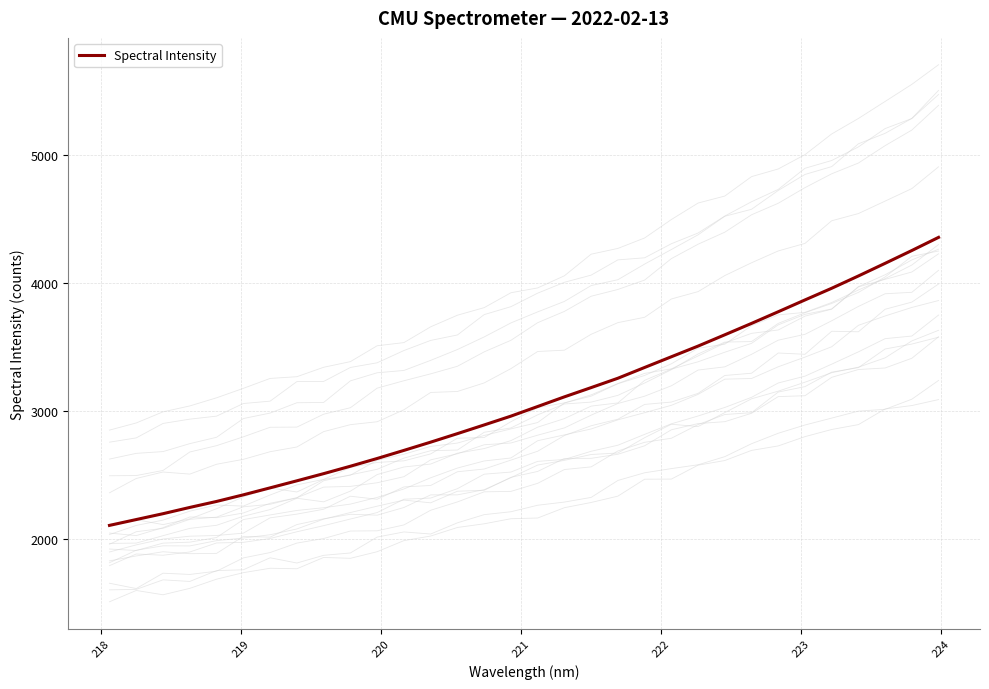

What is the minimum value for Spectral Intensity?

2107.0